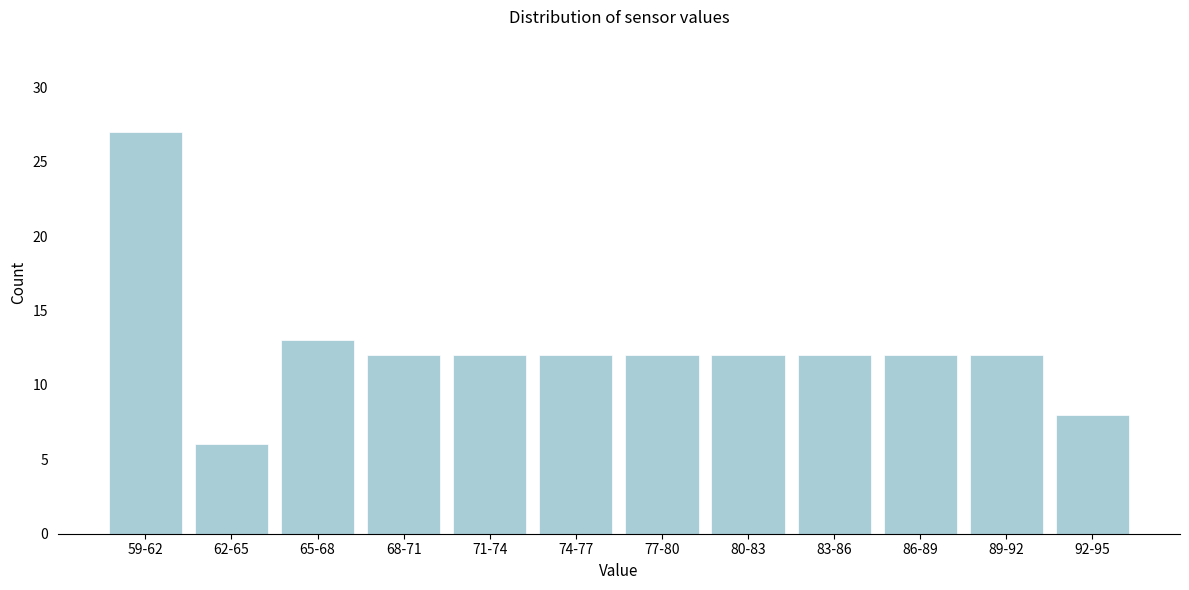

Reading left to right, extract all data points from this chart.

27	6	13	12	12	12	12	12	12	12	12	8